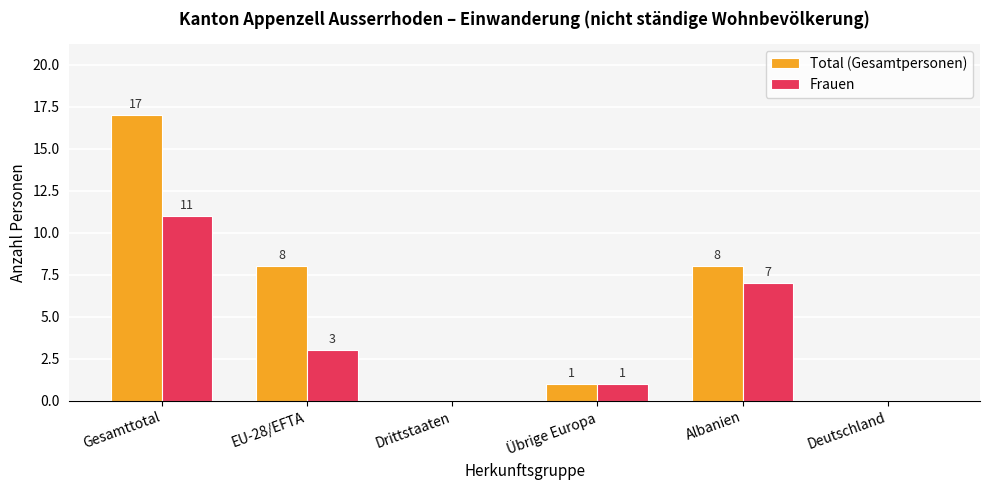

What is the greatest value displayed?

17